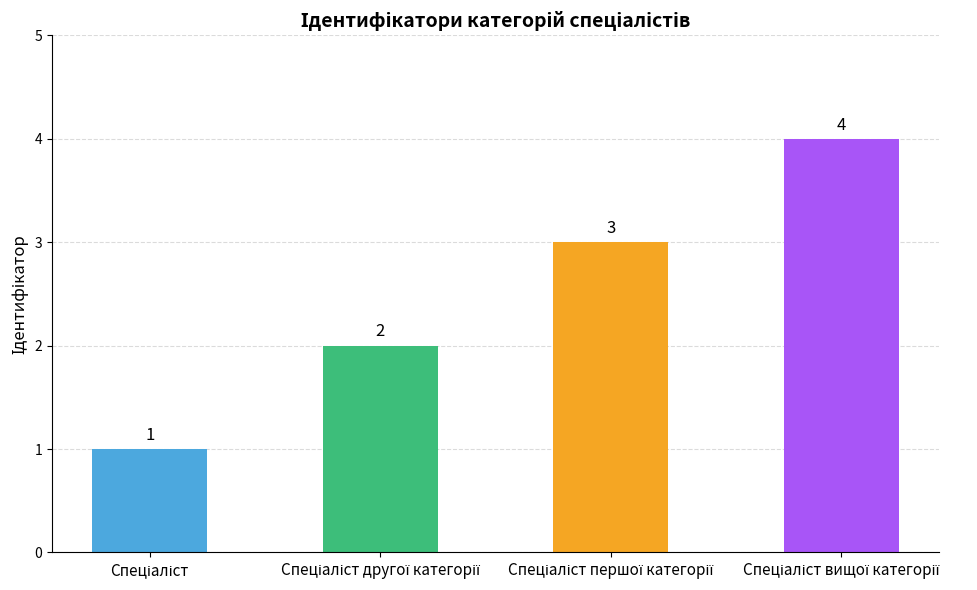

What is the difference between the second highest and second lowest values?

1